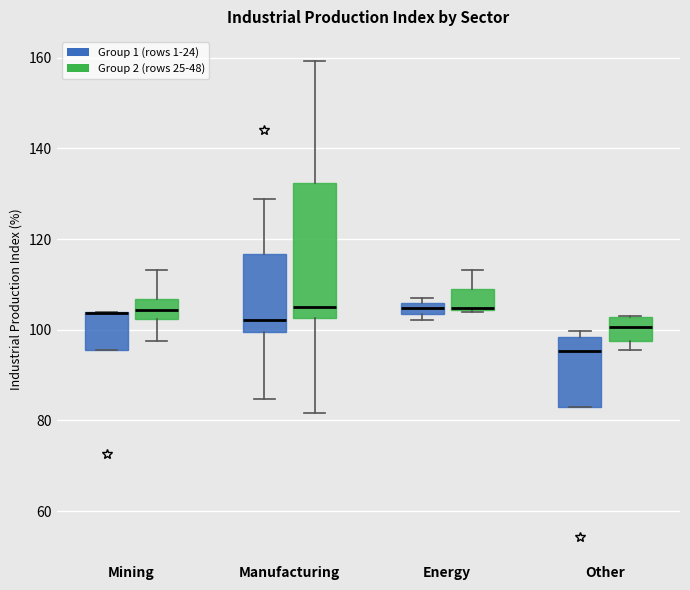

Where is the lower edge of the box for Manufacturing (Group 1 (rows 1-24)) on the y-axis? The values are not printed on the chart, so give them approximately, as read against the axis.

100